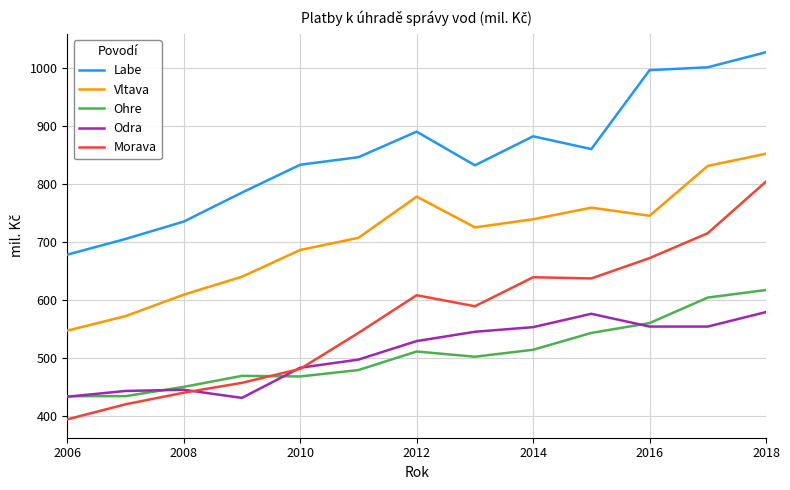

Which series has the largest total across all categories?

Labe